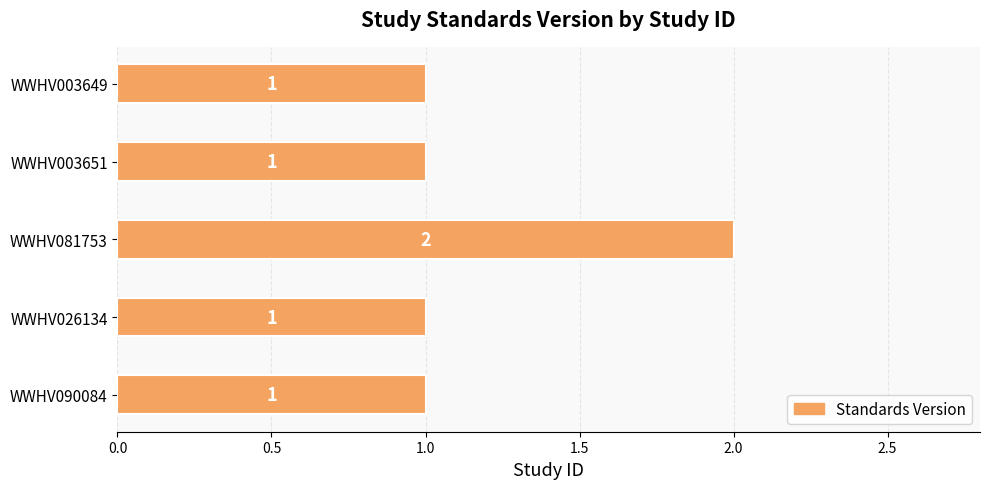

What is the ratio of the value at WWHV003651 to the value at WWHV090084?

1.0